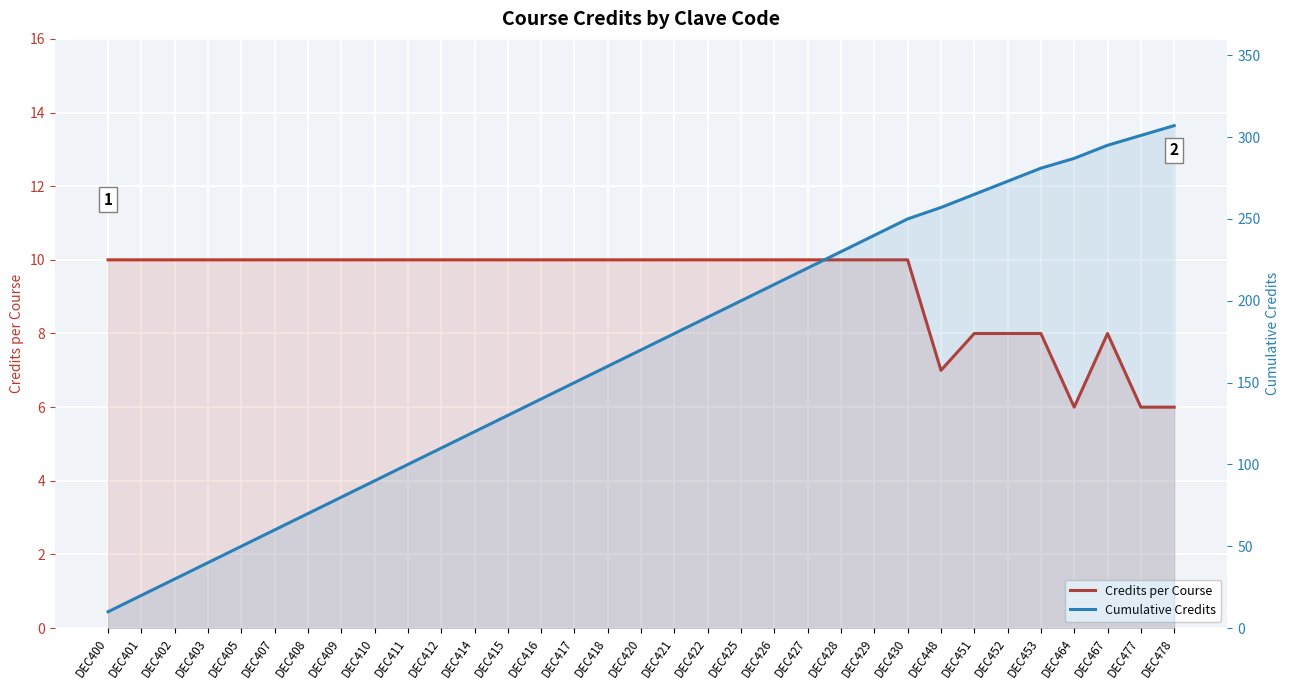

What is the value of the Credits per Course point at the 18th from the left?

10